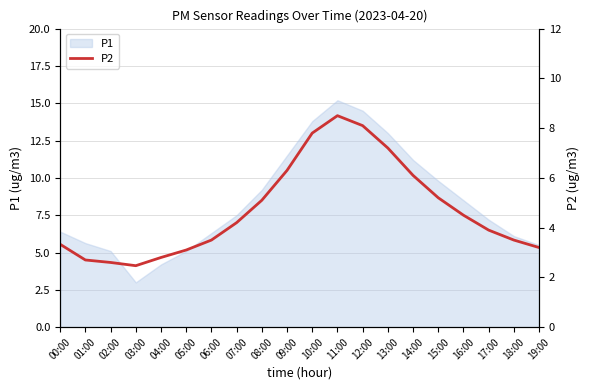

Is it true that P1 equals 9.8 at 15:00?

True